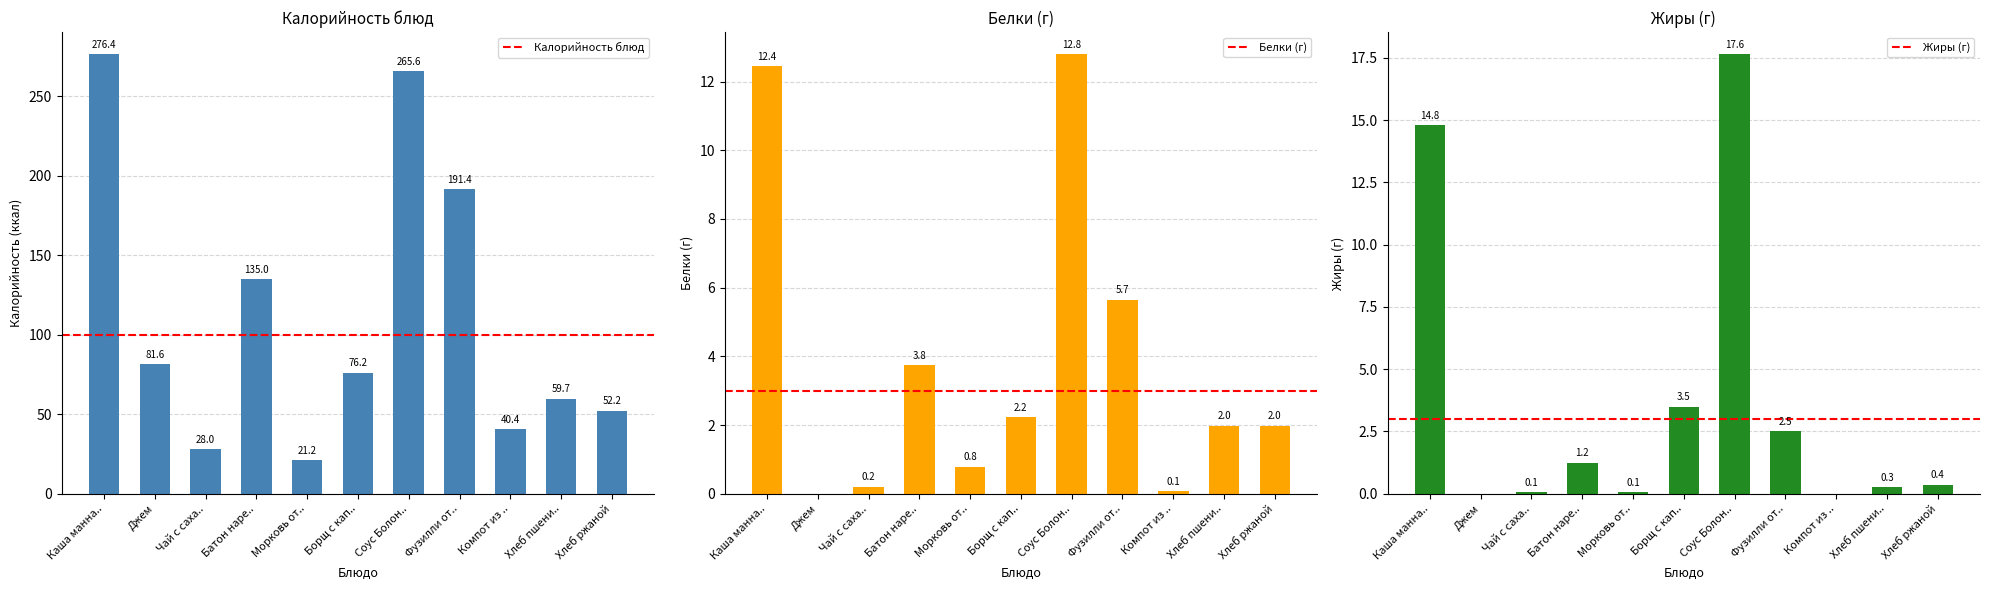

Which series has the widest spread of values?

Калорийность блюд